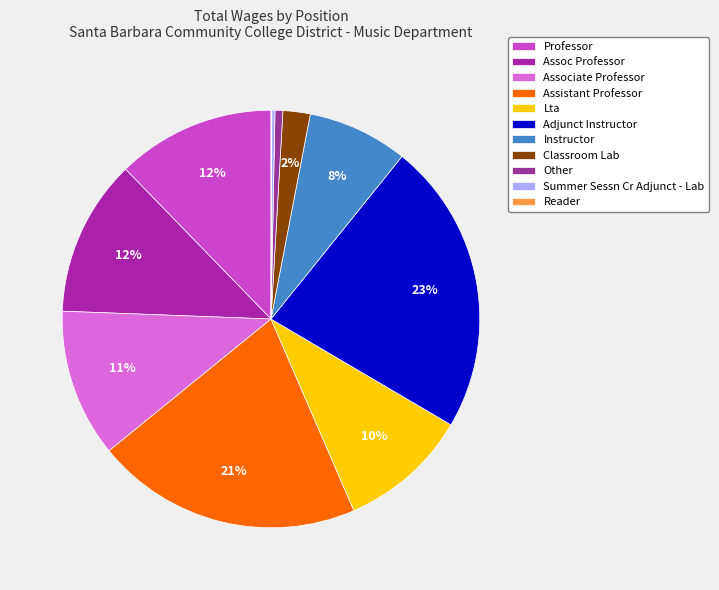

To the nearest percent, what is the combined percentage of Assoc Professor and Other?

13%